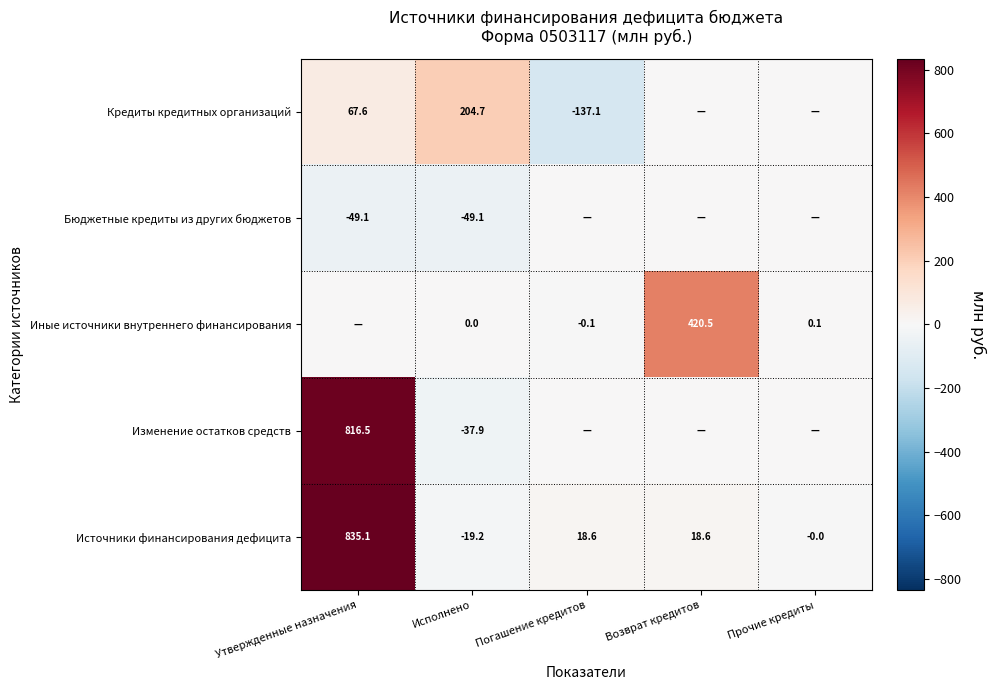

What is the smallest value displayed?

-137.1